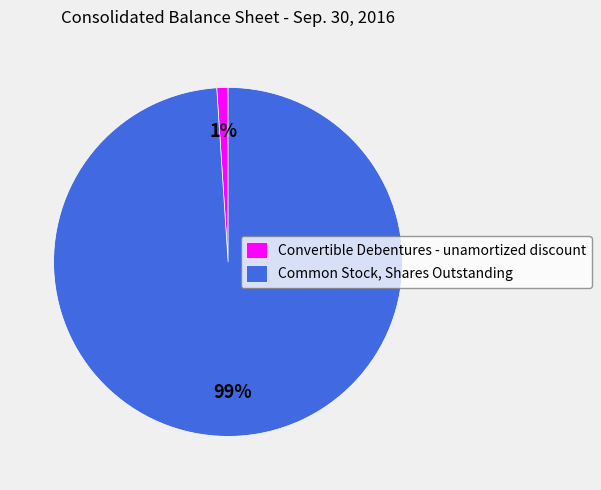

To the nearest percent, what is the difference between the Common Stock, Shares Outstanding and Convertible Debentures - unamortized discount slice percentages?

98%